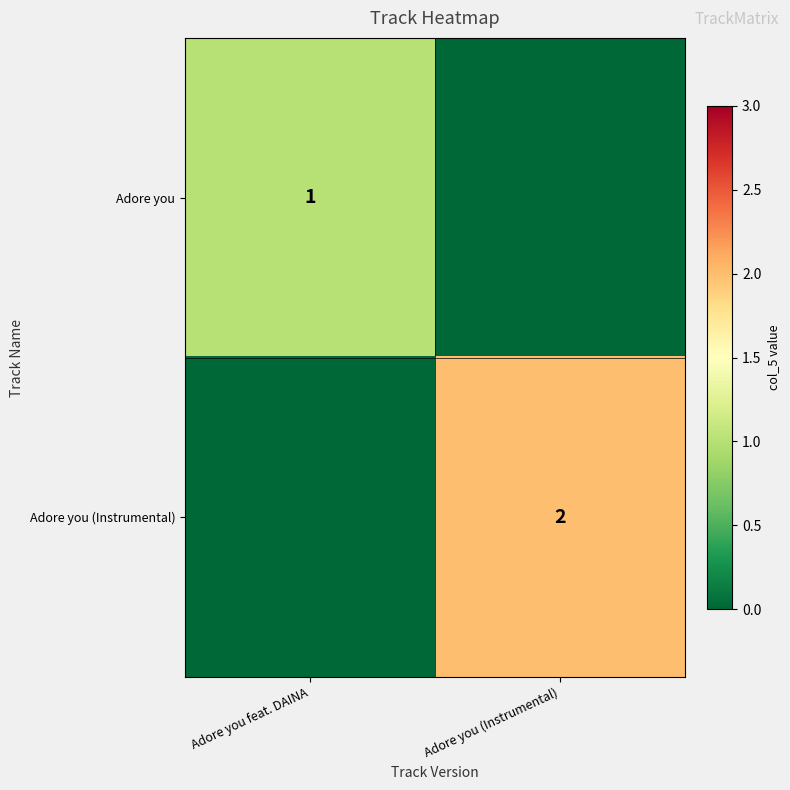

Is it true that Adore you equals 0 at Adore you feat. DAINA?

False